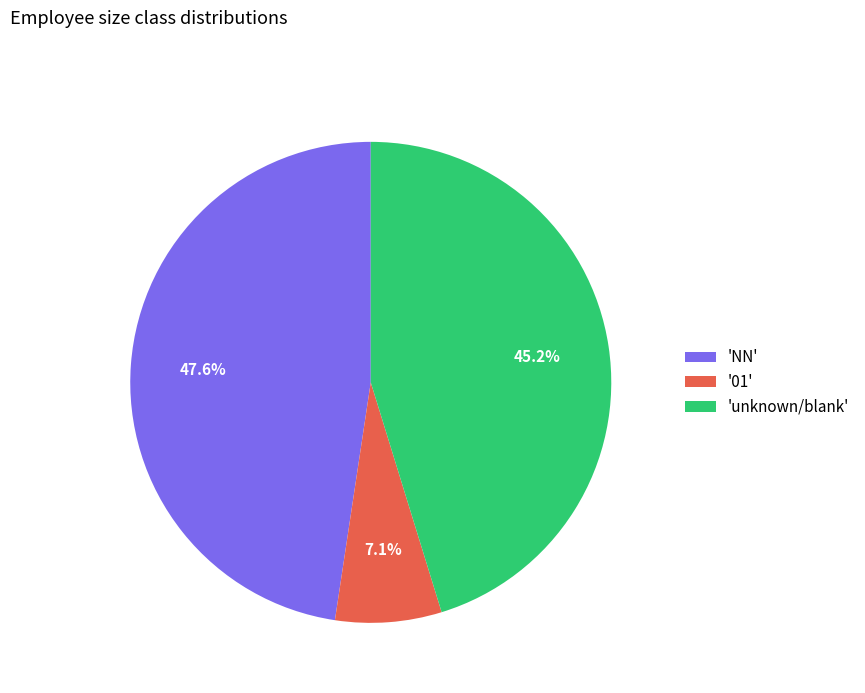

Is there a majority slice in this chart?

No